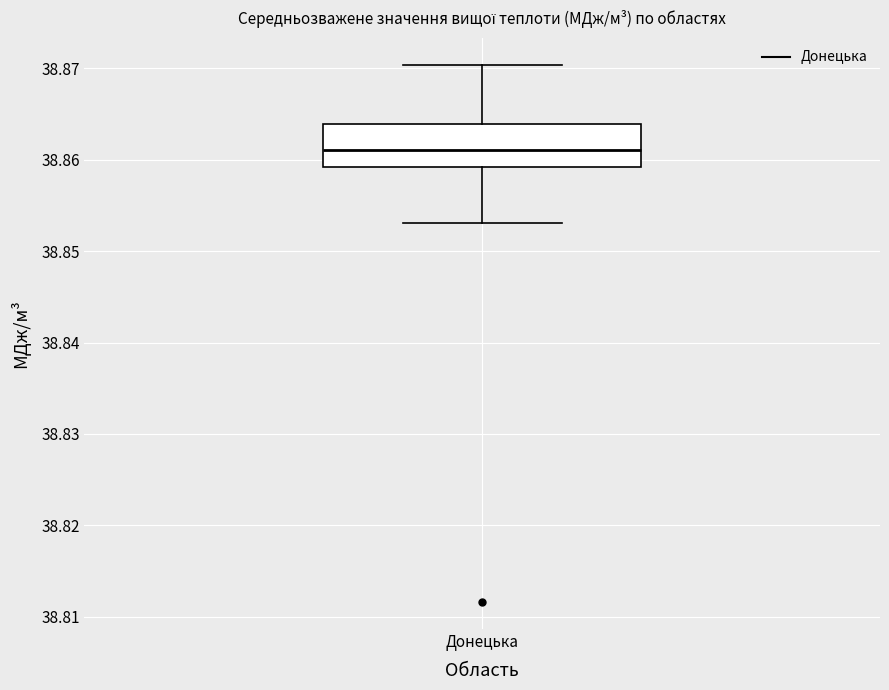

Read this box plot against the y-axis: the position of the median line, the range covered by the box, and the ends of both whiskers. The values are not printed on the chart, so give them approximately, as read against the axis.

median 38.861, box 38.859 to 38.864, whiskers 38.853 to 38.870